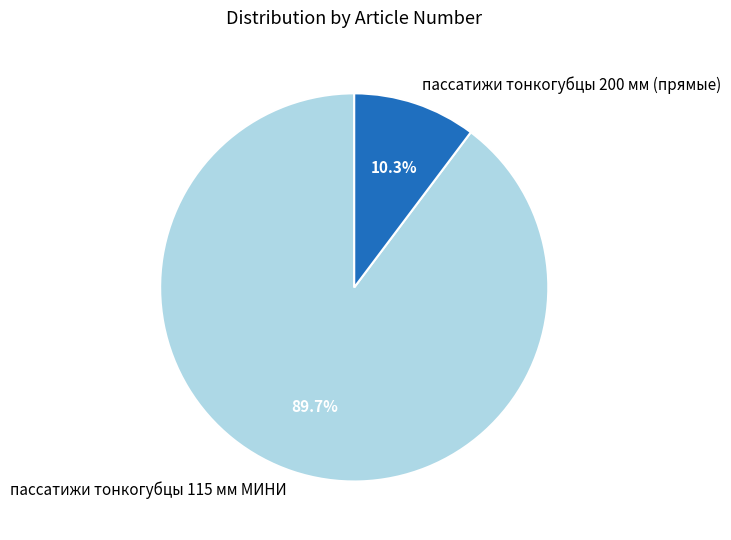

What is the smallest slice in the pie chart?

пассатижи тонкогубцы 200 мм (прямые)